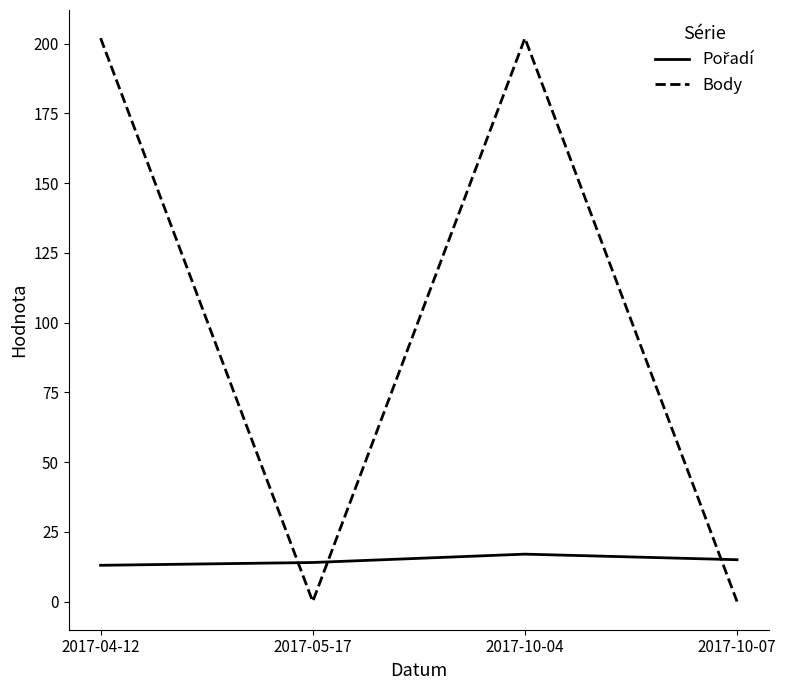

What is the difference between the Body values at 2017-10-04 and 2017-05-17?

202